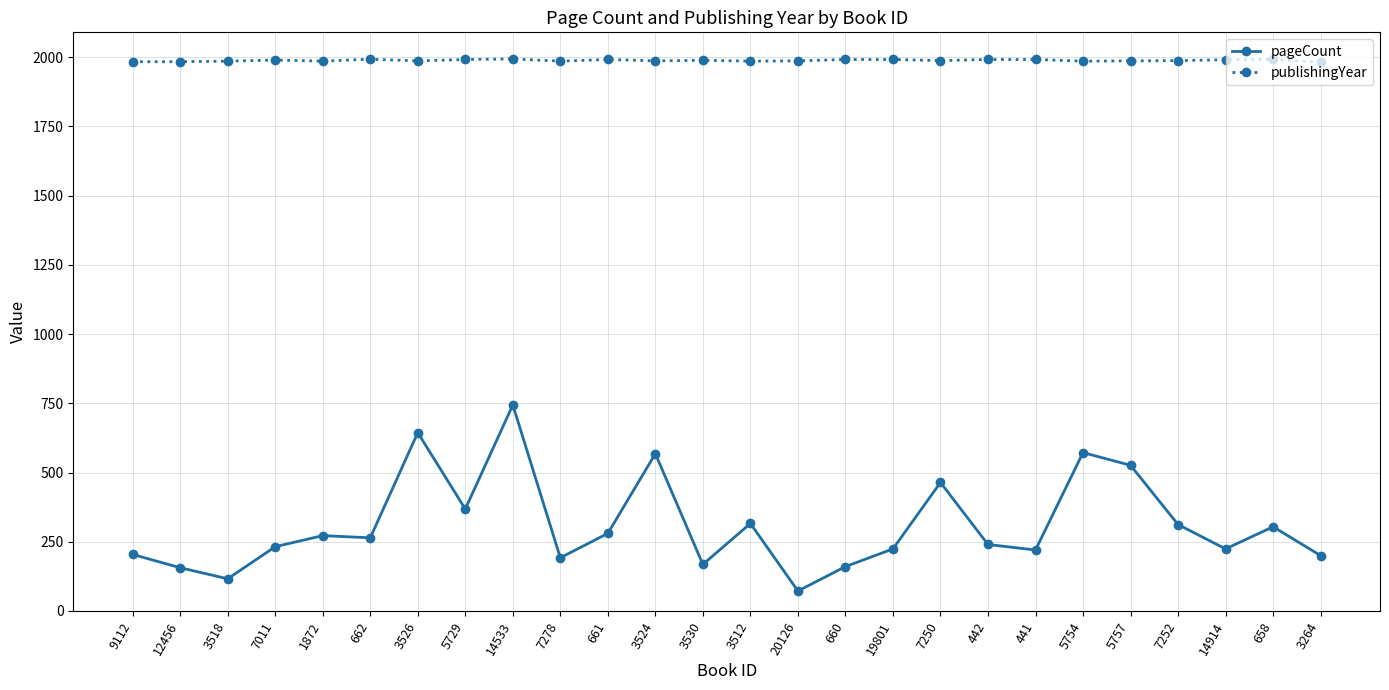

Where is pageCount nearest to the value 408?

5729